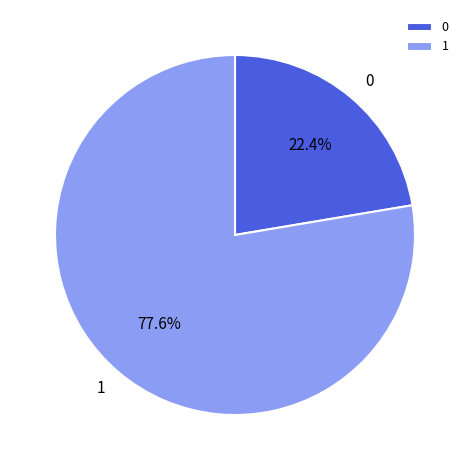

Combined, what portion of the pie is 1 and 0?

100.0%